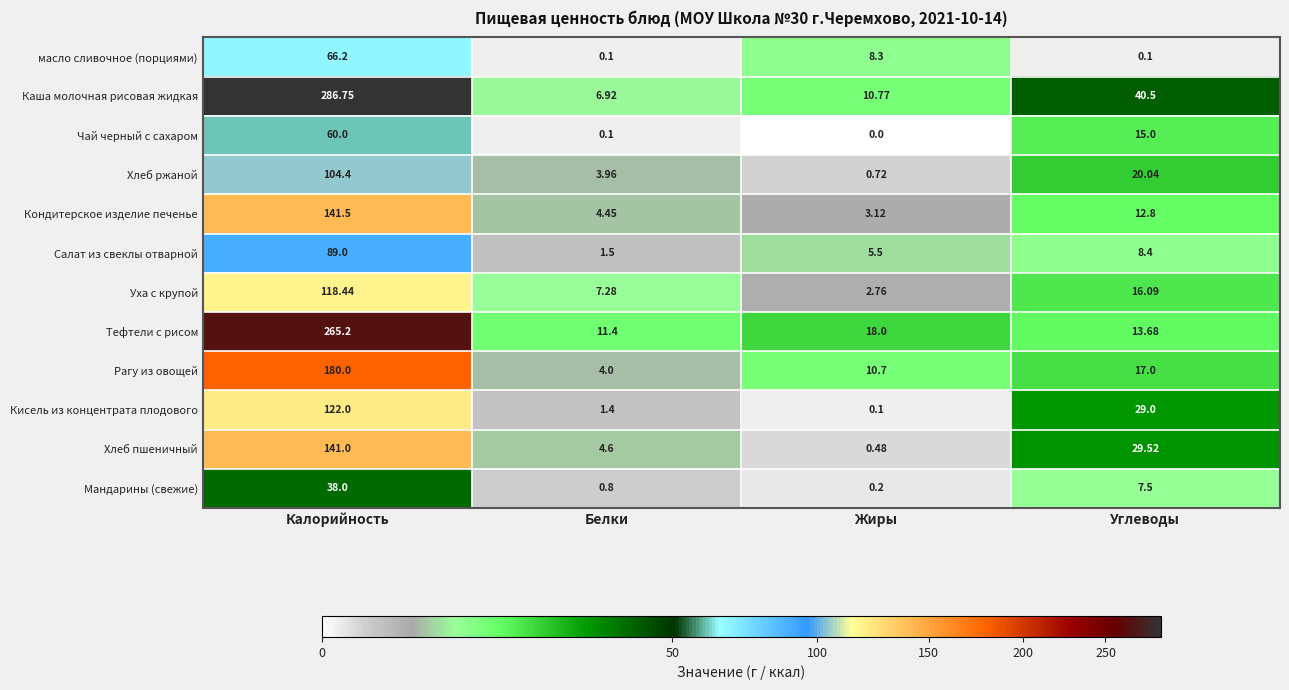

Rank the series by their maximum value, from highest to lowest.

Каша молочная рисовая жидкая, Тефтели с рисом, Рагу из овощей, Кондитерское изделие печенье, Хлеб пшеничный, Кисель из концентрата плодового, Уха с крупой, Хлеб ржаной, Салат из свеклы отварной, масло сливочное (порциями), Чай черный с сахаром, Мандарины (свежие)